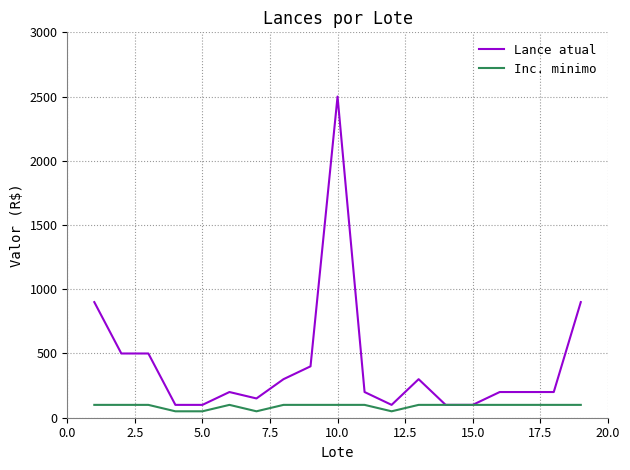

What is the maximum value shown in the chart?

2500